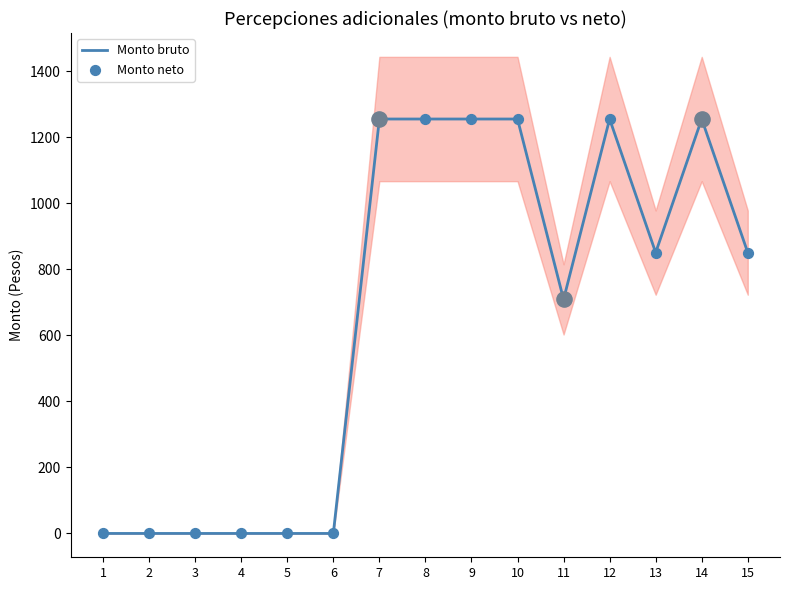

At which category is the sum across all series the highest?

7